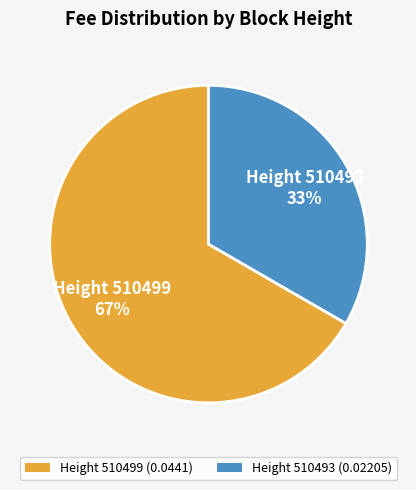

How many segments does this pie chart have?

2